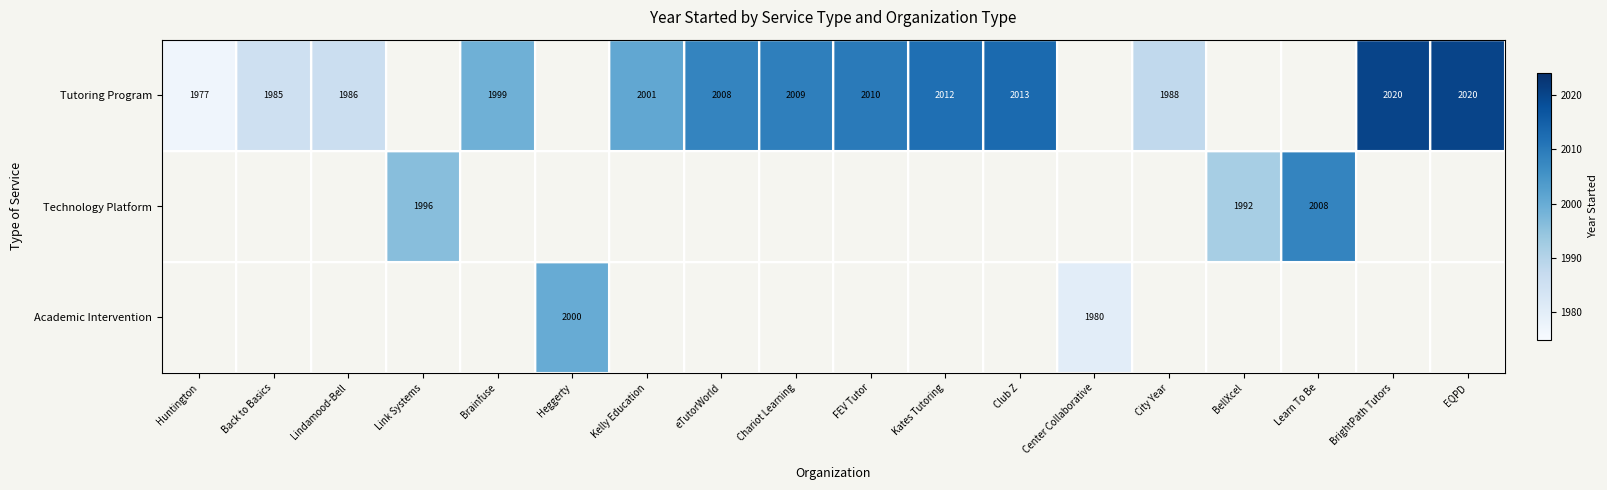

Is the value of Technology Platform at Learn To Be greater than the value of Tutoring Program at Kates Tutoring?

No